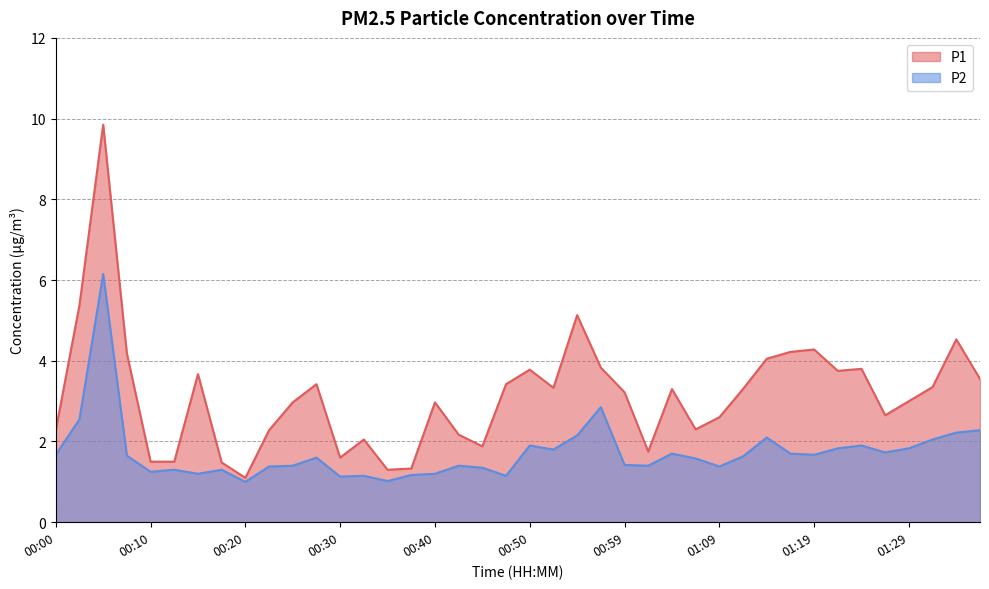

The value of P1 at 01:19 is 2.7. True or false?

False